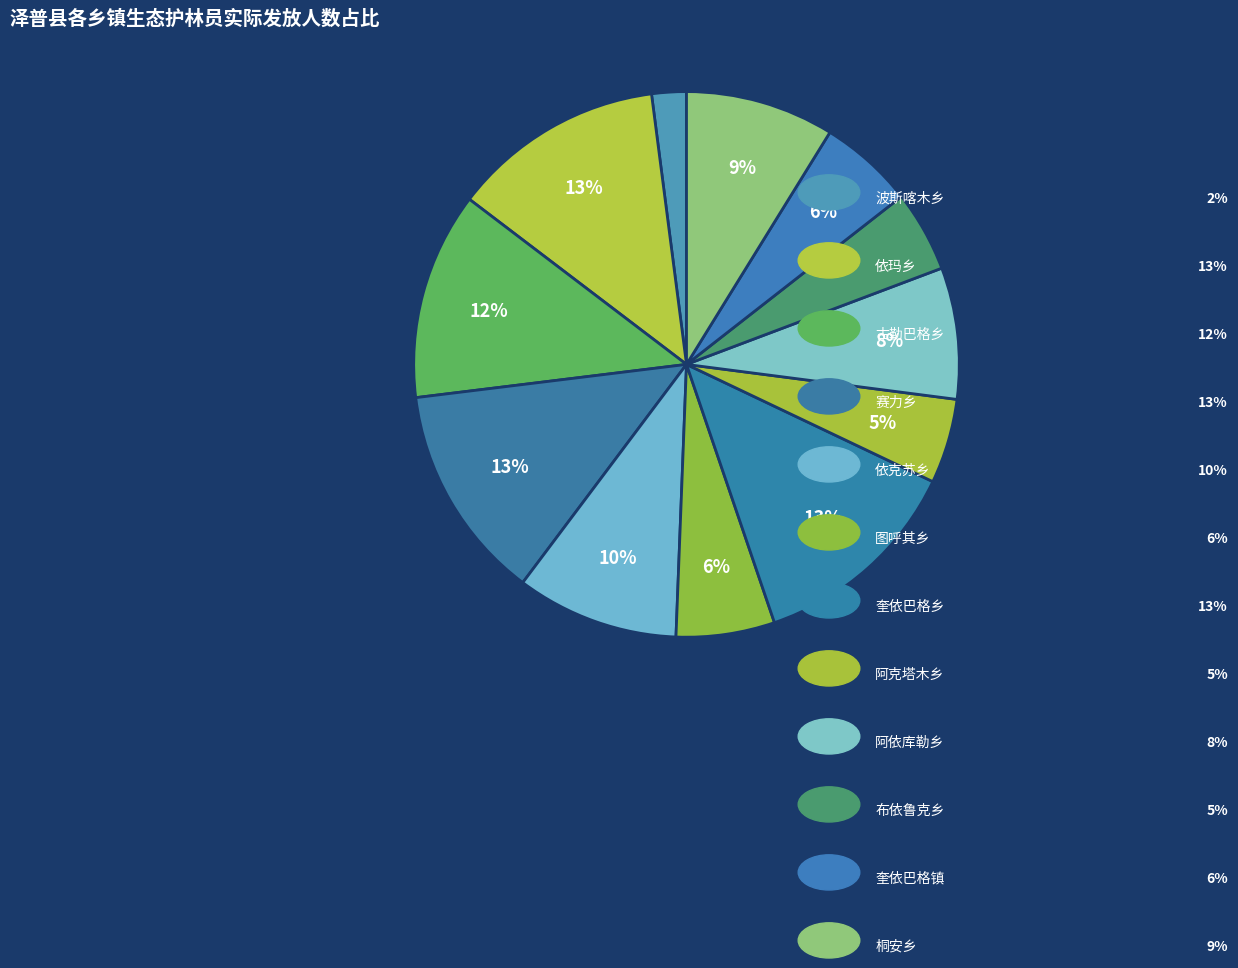

Count the number of slices in the pie.

12